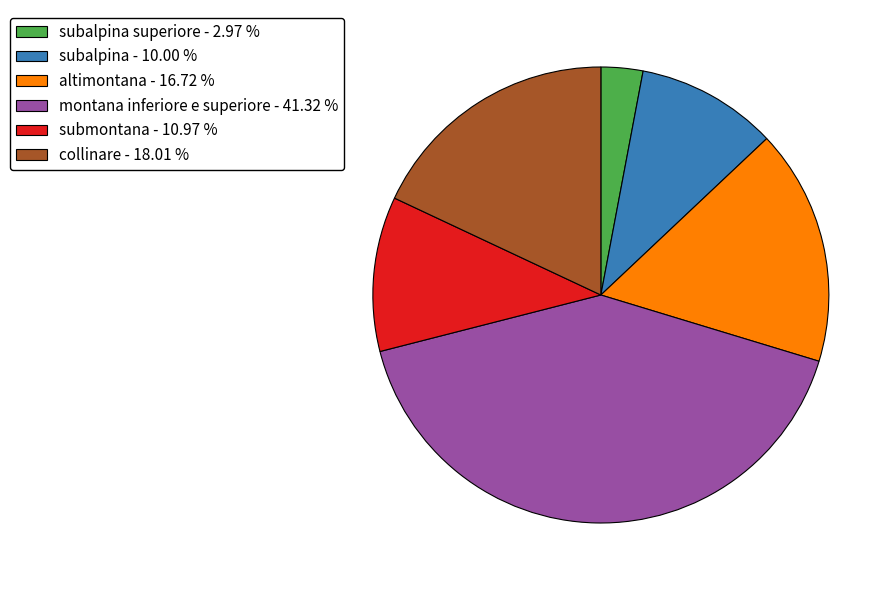

Does any single category account for the majority?

No